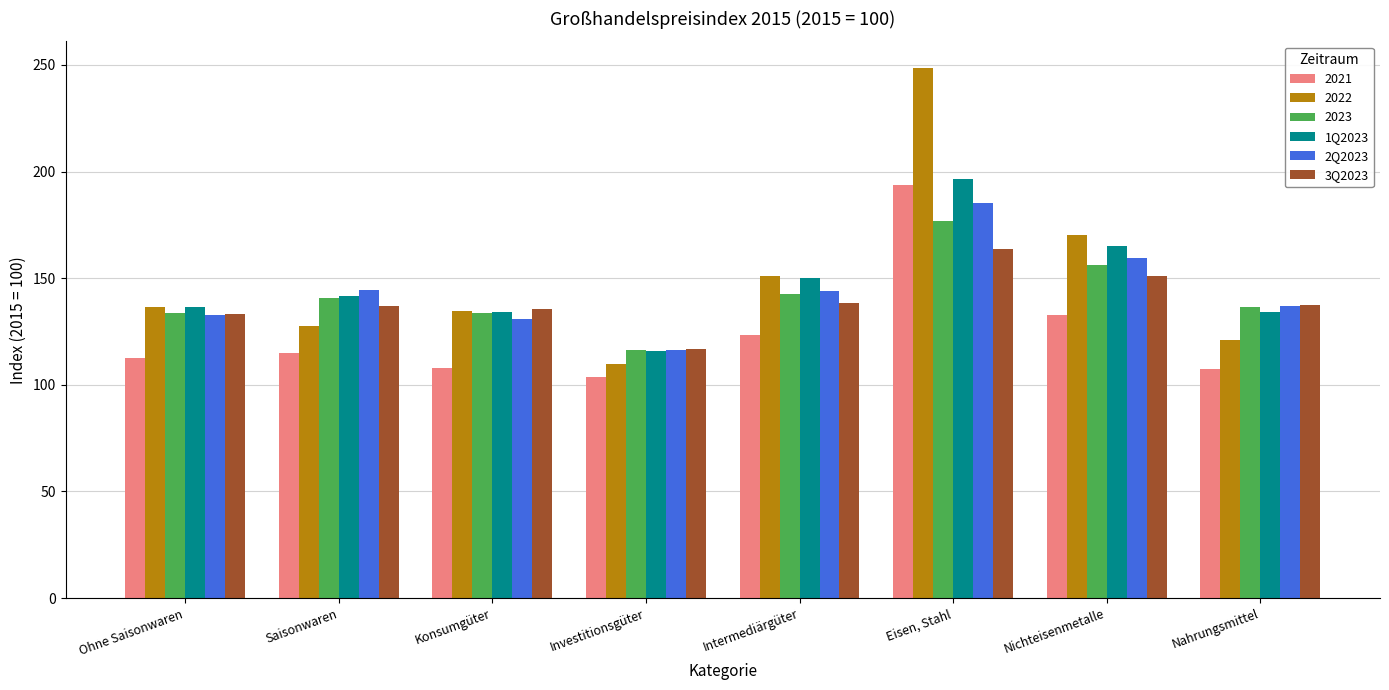

Which category has the highest value across all series?

Eisen, Stahl